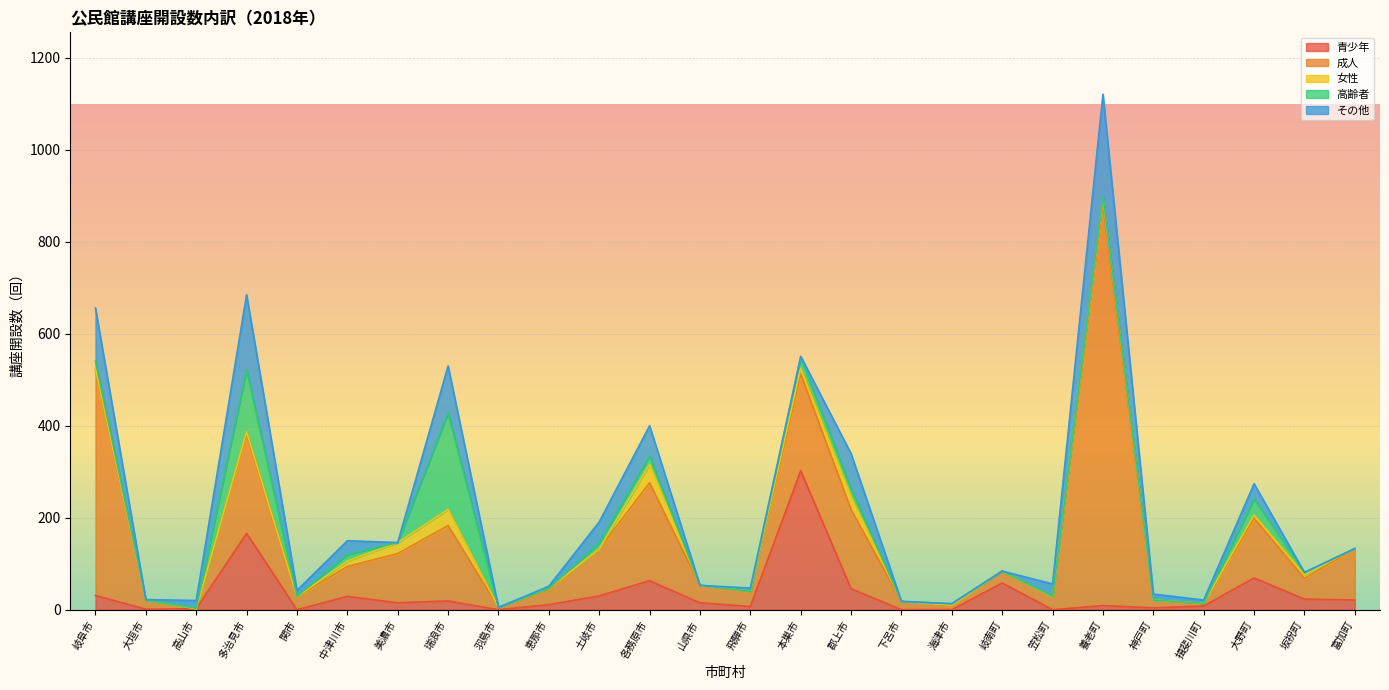

What is the maximum value for 女性?

40.0